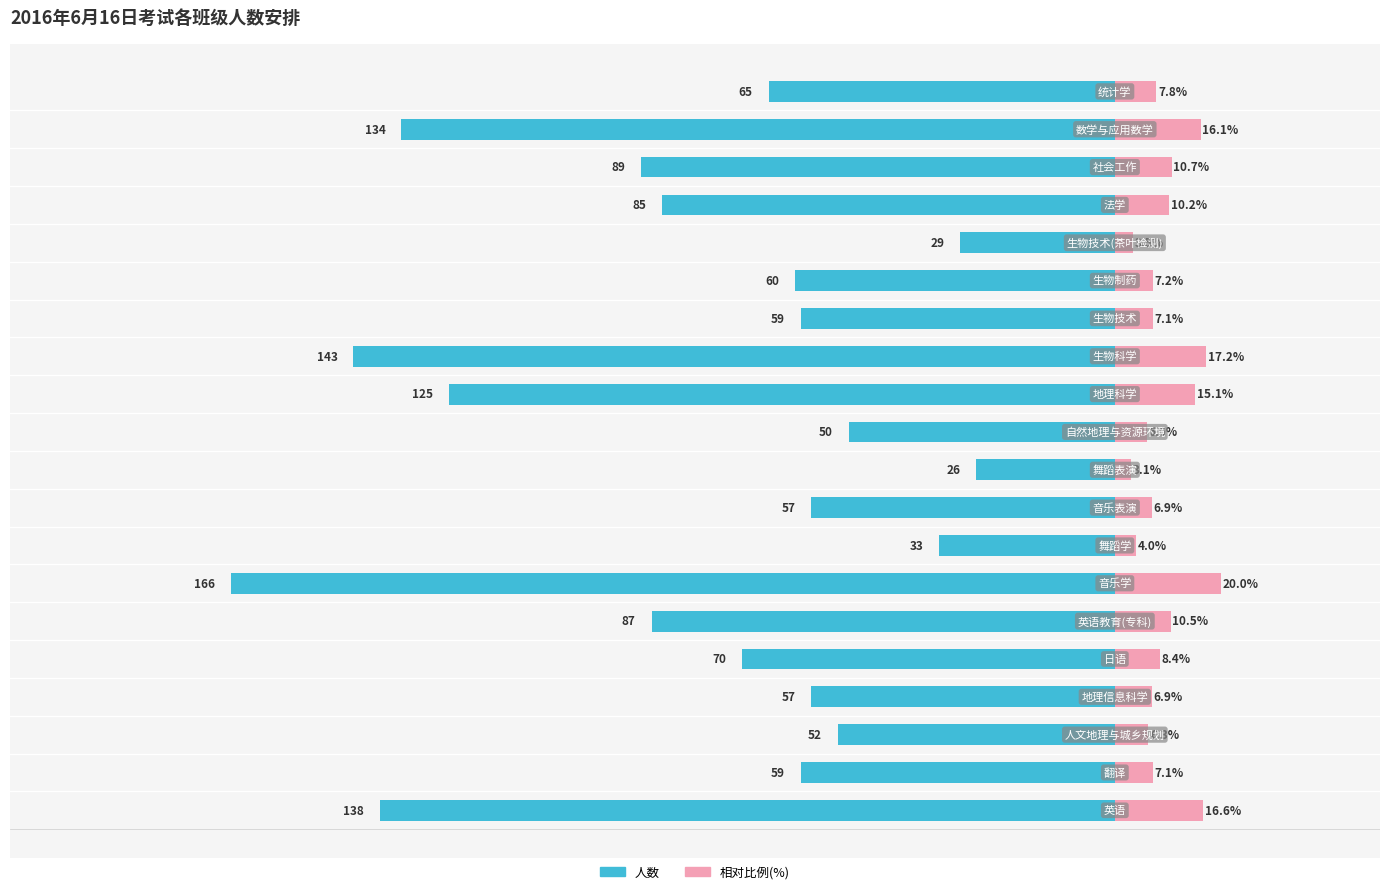

Which series has the widest spread of values?

人数